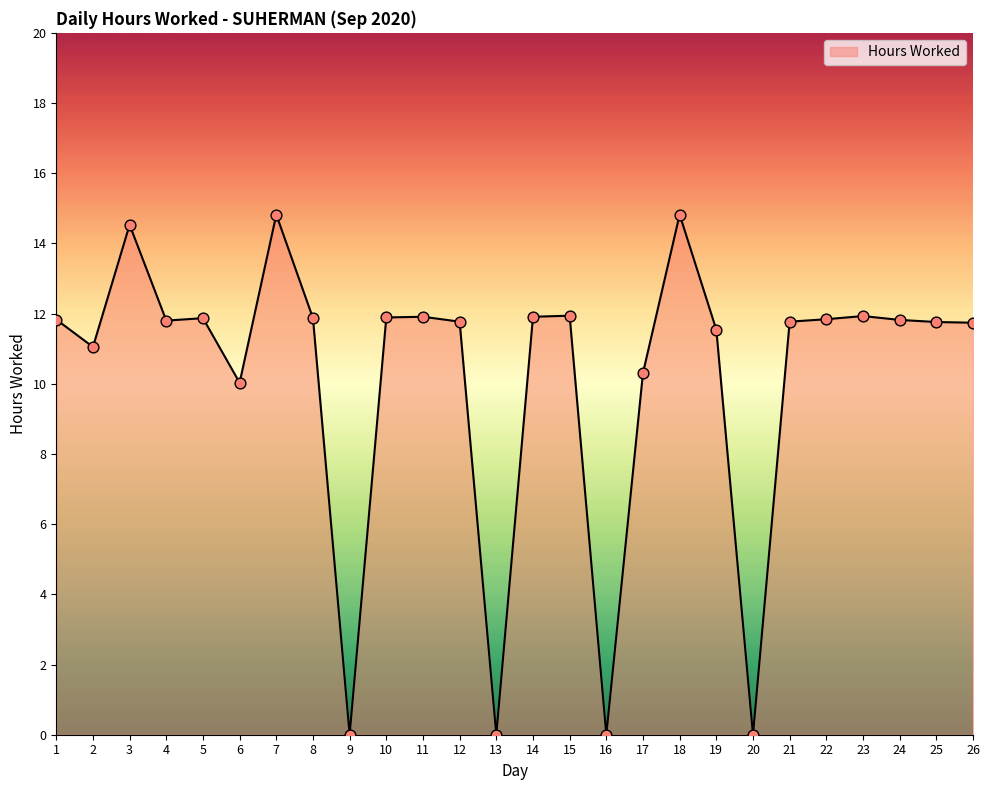

What is the change in value from 4 to 5?

+0.1